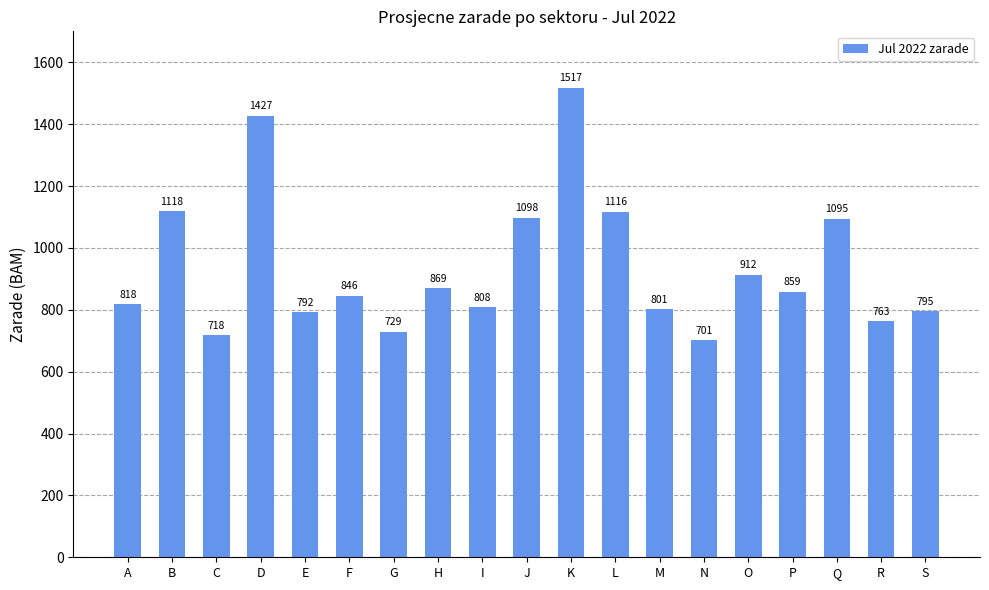

List the labels in order of value, smallest first.

N, C, G, R, E, S, M, I, A, F, P, H, O, Q, J, L, B, D, K